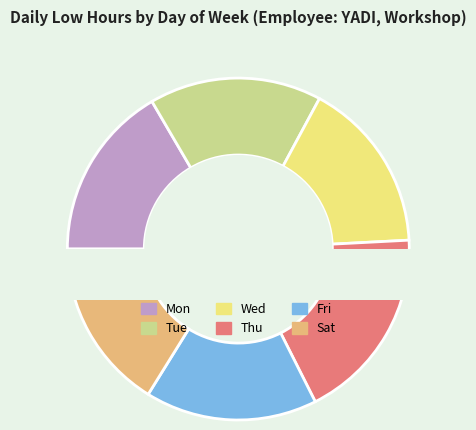

What is the total percentage of Fri and Tue?

32.6%